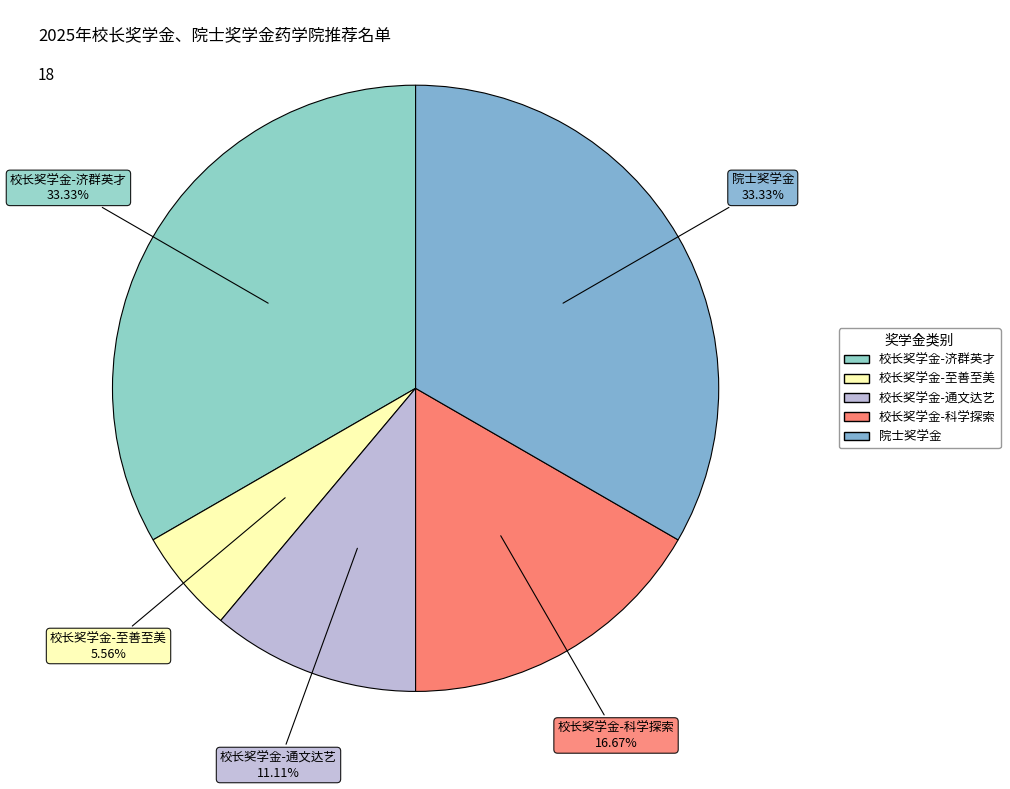

Is it true that 校长奖学金-至善至美 is 6% of the pie?

True